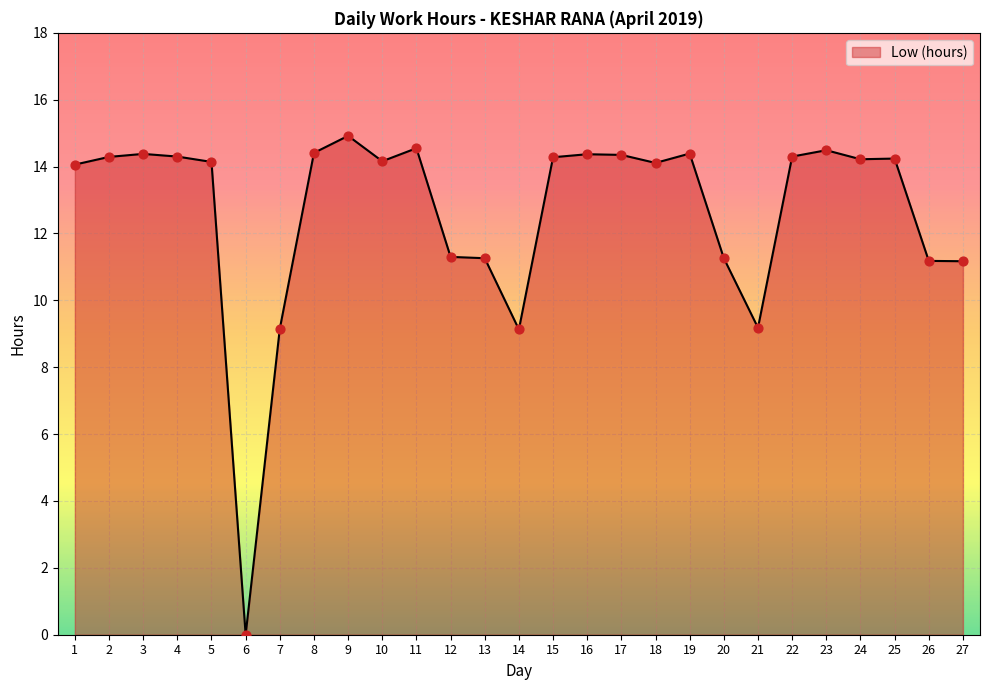

Approximately how many times larger is the value at 9 compared to 1?

1.1